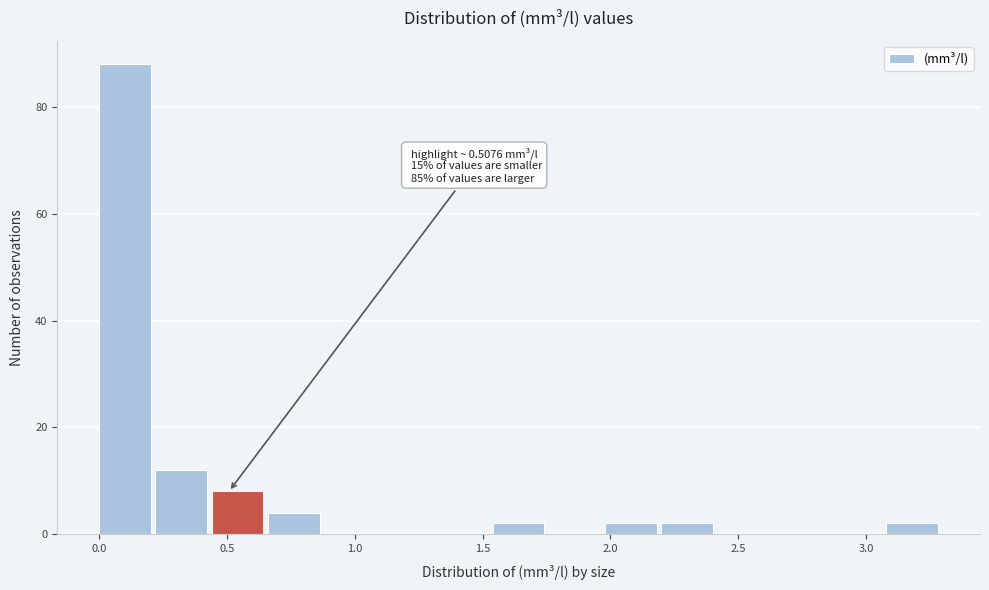

Which range on the x-axis has the tallest bar?

0.00 to 0.20